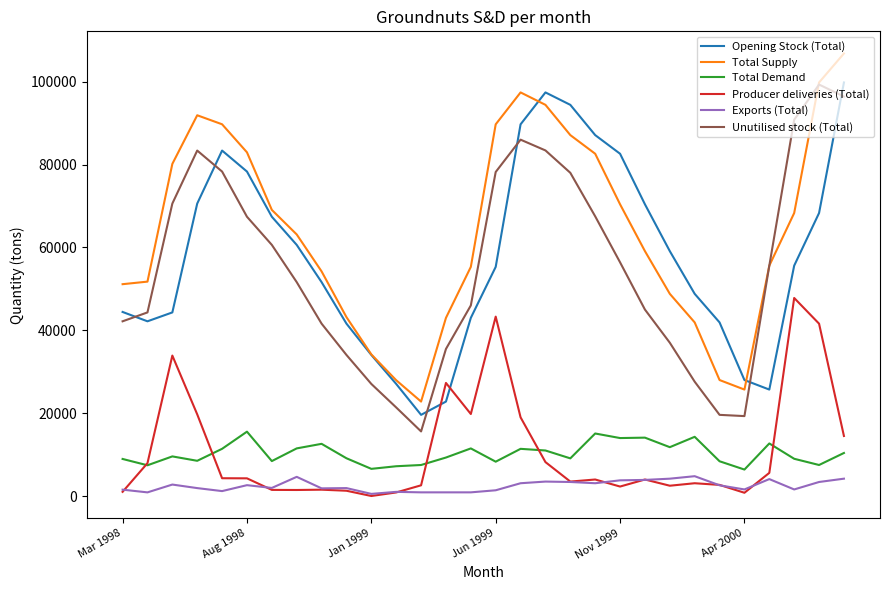

What is the maximum value for Unutilised stock (Total)?

99300